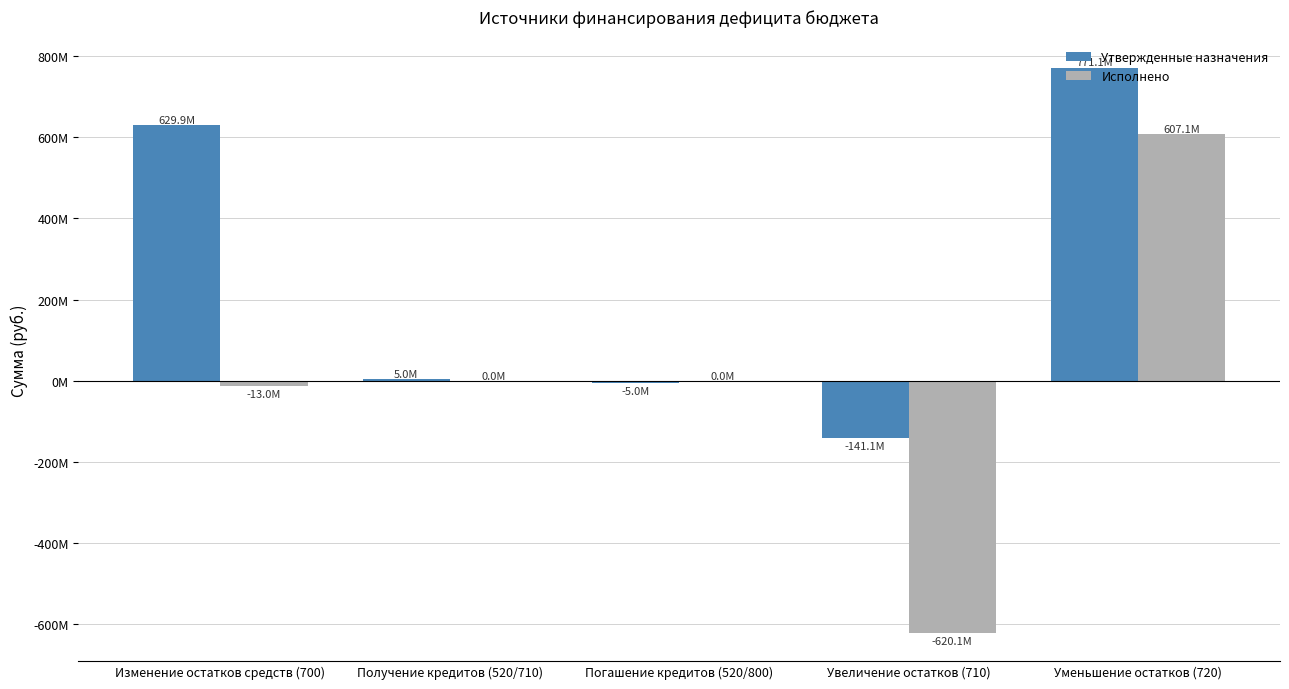

True or false: Утвержденные назначения has a value of -141129941.7 at Увеличение остатков (710).

True